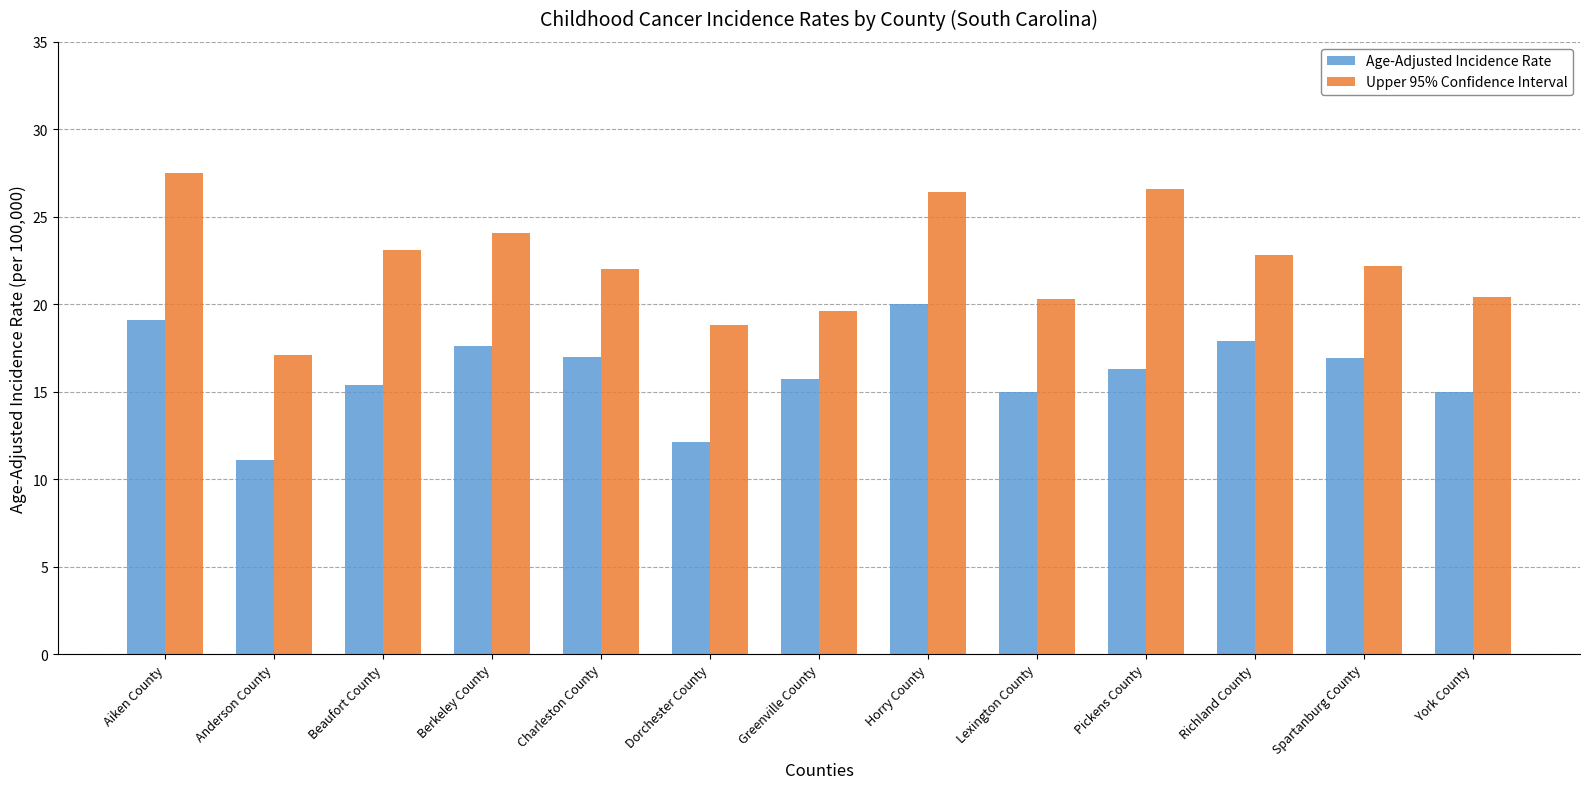

Read the Age-Adjusted Incidence Rate value at Horry County.

20.0